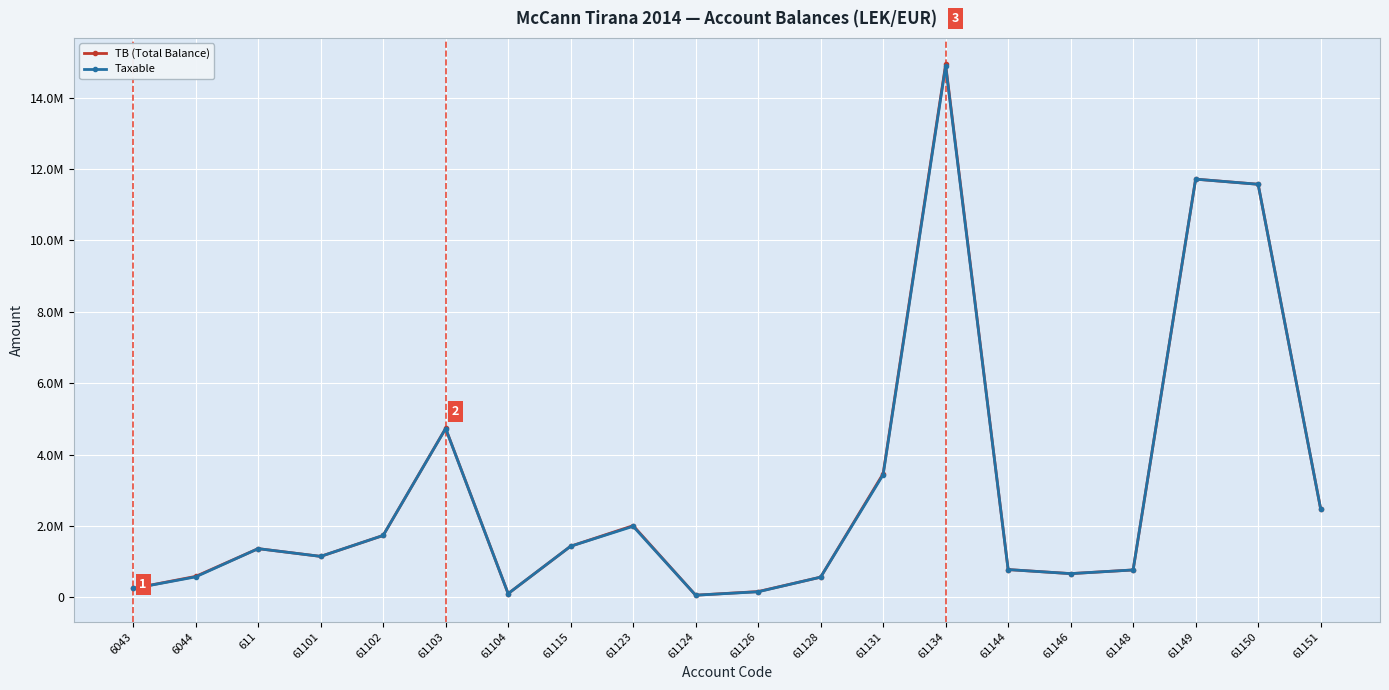

What are all the series names shown in the legend?

TB (Total Balance), Taxable